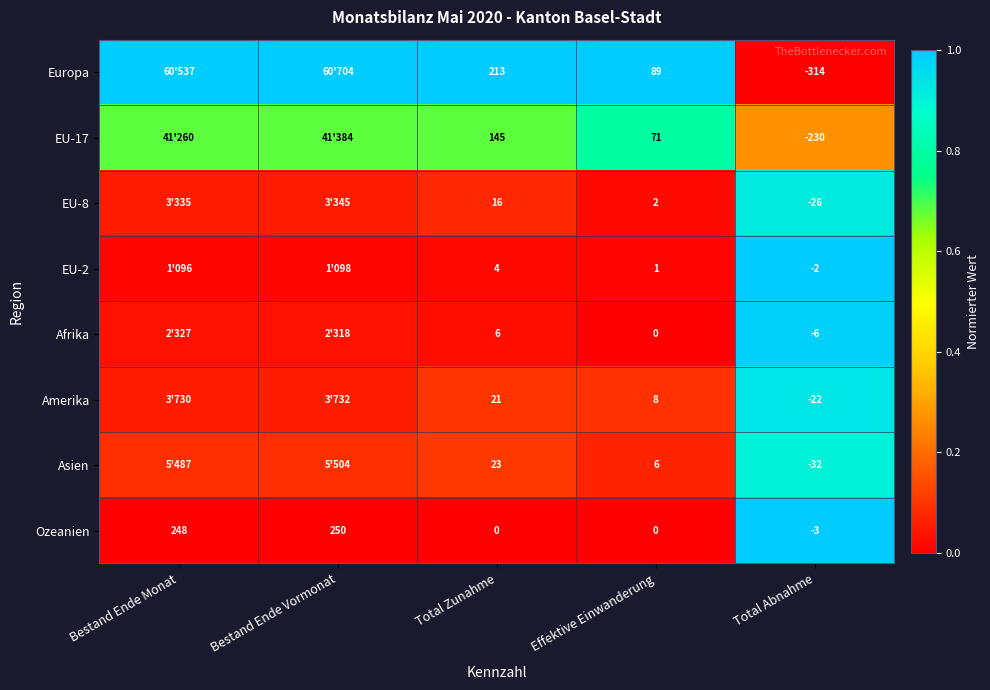

At which label does Ozeanien first exceed 0?

Bestand Ende Monat